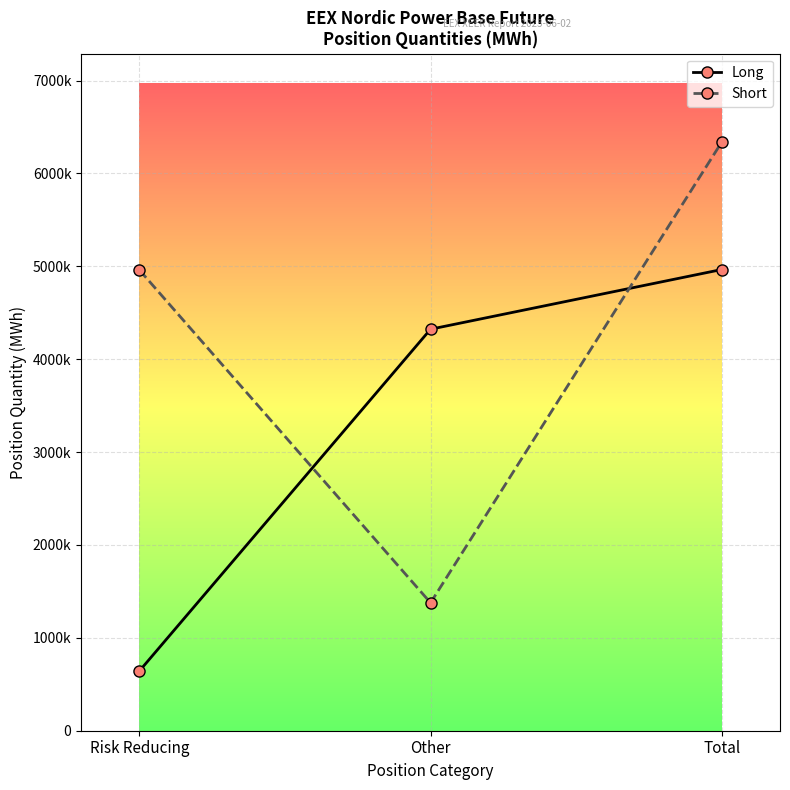

Reading left to right, transcribe all the data shown in this chart.

Long: Risk Reducing=642696	Other=4323199	Total=4965895
Short: Risk Reducing=4961001	Other=1377242	Total=6338243